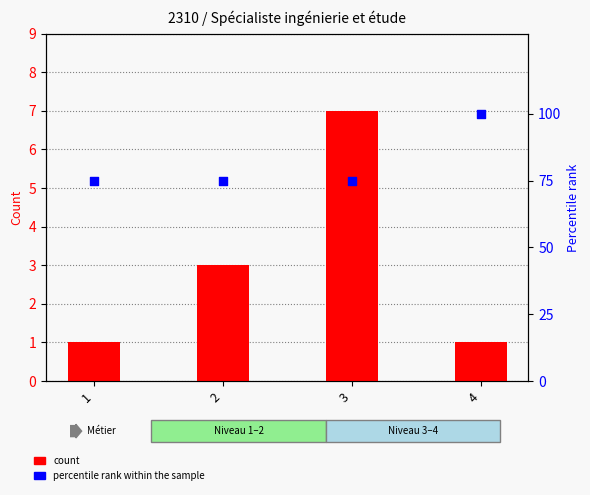

Is the value of percentile rank within the sample at 2 greater than the value of count at 3?

Yes